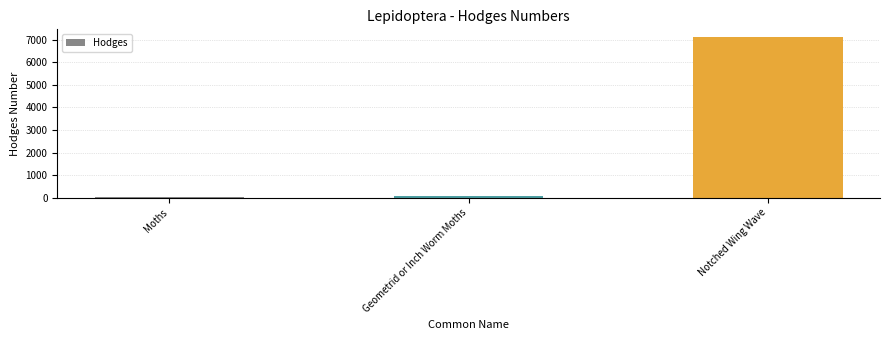

Which has a higher value, Notched Wing Wave or Moths?

Notched Wing Wave